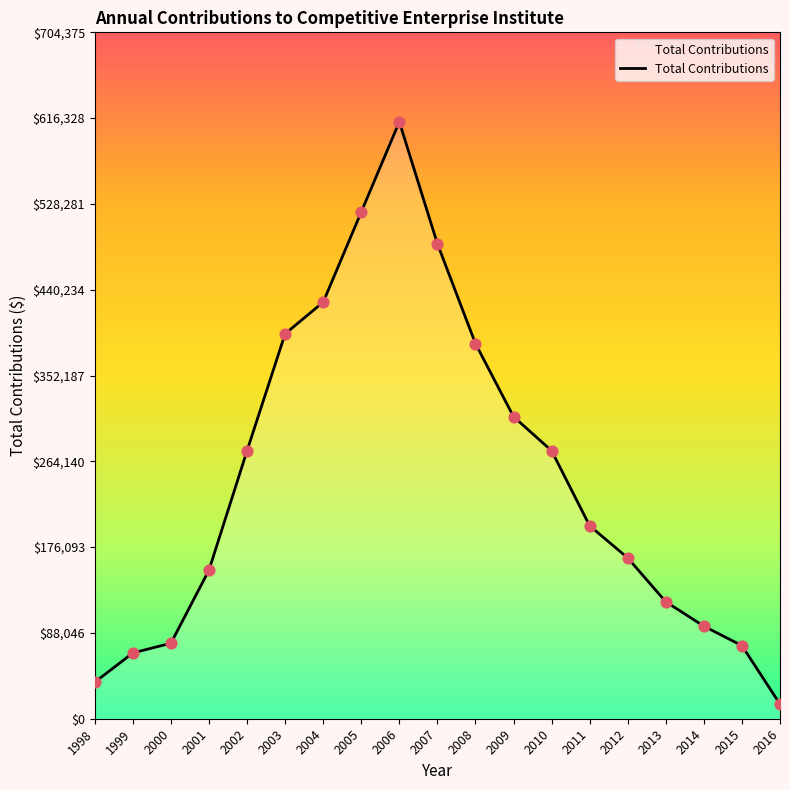

Approximately how many times larger is the value at 2016 compared to 2000?

0.2